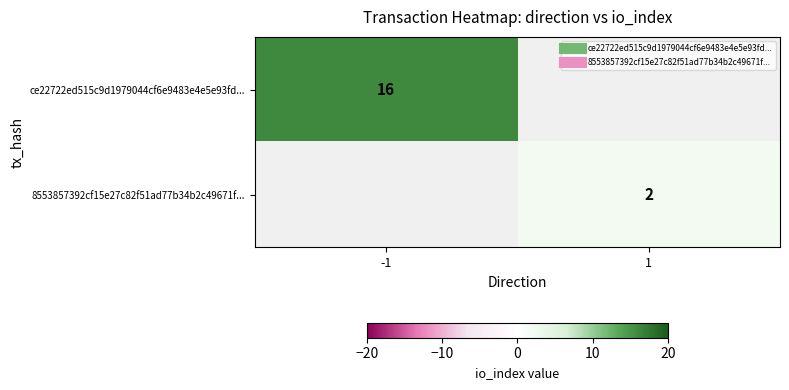

Between 1 and -1, which is larger?

-1